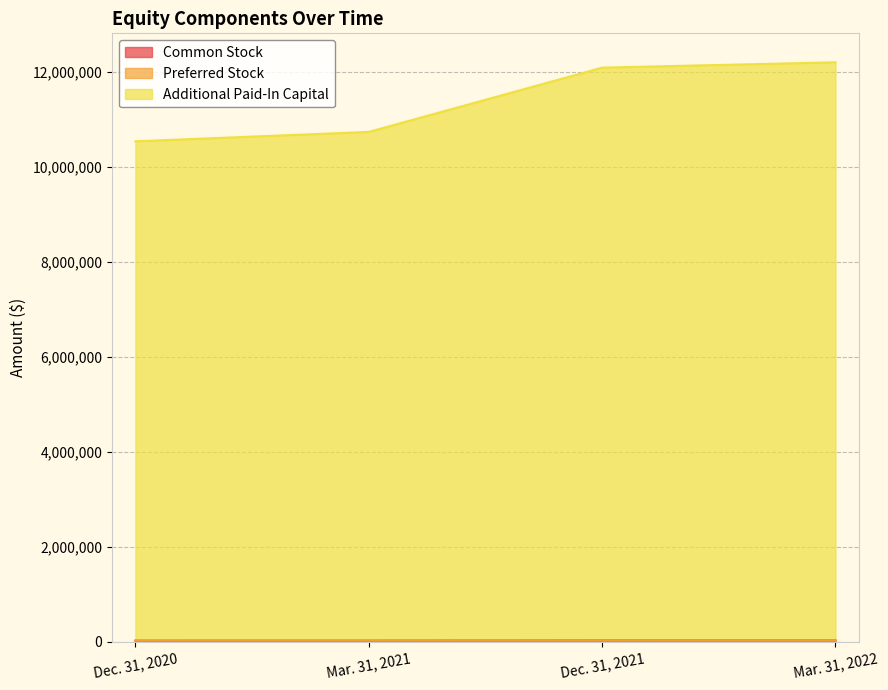

What is the spread (max minus min) of values at Mar. 31, 2021?

10713864